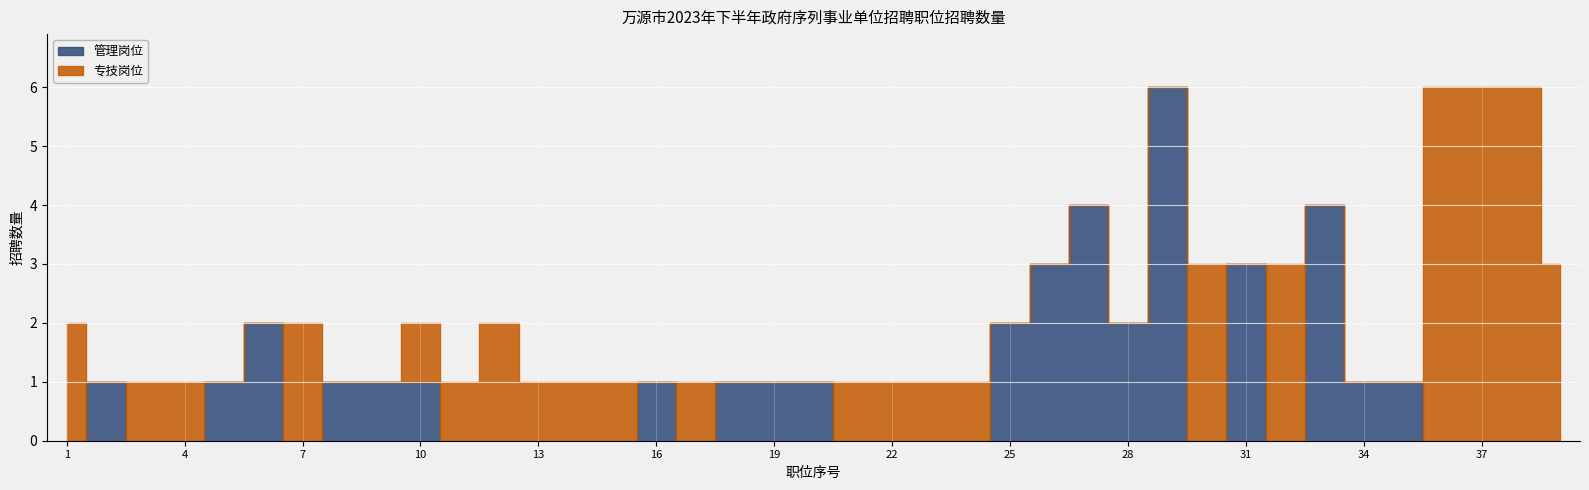

Which series has the largest total across all categories?

专技岗位